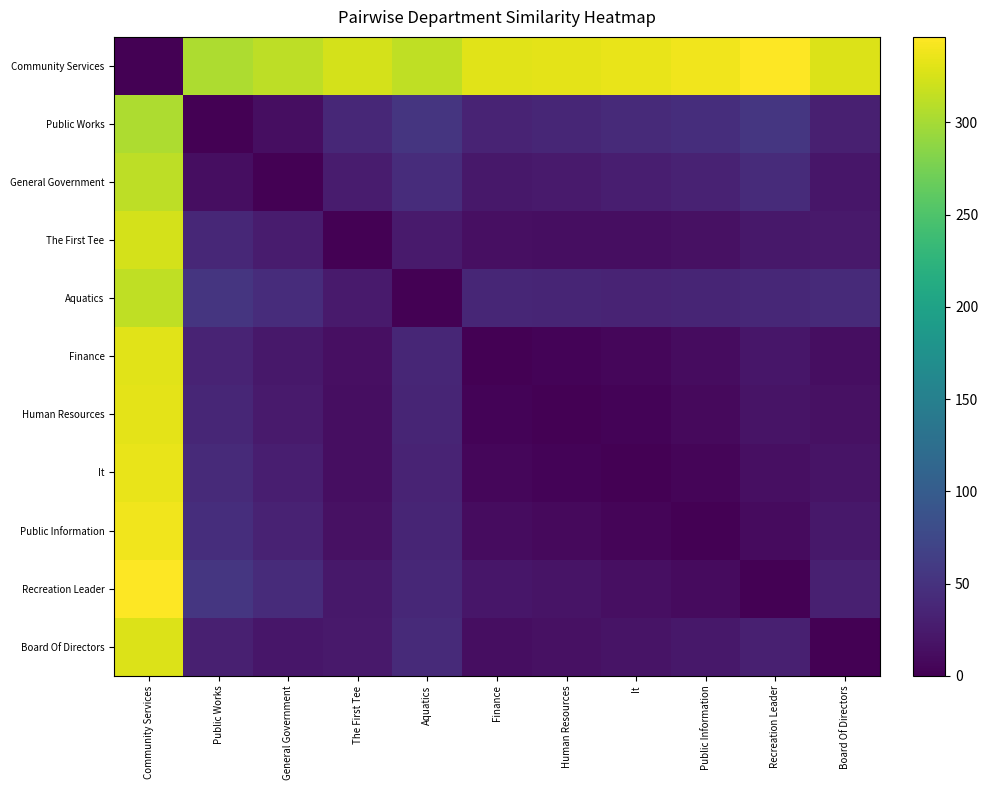

Reading left to right, list all the values displayed in this chart.

Community Services: Community Services=0.0	Public Works=303.9	General Government=311.8	The First Tee=323.9	Aquatics=313.3	Finance=330.7	Human Resources=332.0	It=334.4	Public Information=338.4	Recreation Leader=346.3	Board Of Directors=328.3
Public Works: Community Services=303.9	Public Works=0.0	General Government=12.7	The First Tee=39.1	Aquatics=52.9	Finance=34.6	Human Resources=37.0	It=40.9	Public Information=45.8	Recreation Leader=55.5	Board Of Directors=29.8
General Government: Community Services=311.8	Public Works=12.7	General Government=0.0	The First Tee=26.9	Aquatics=43.7	Finance=22.6	Human Resources=24.9	It=28.7	Public Information=33.5	Recreation Leader=43.2	Board Of Directors=20.9
The First Tee: Community Services=323.9	Public Works=39.1	General Government=26.9	The First Tee=0.0	Aquatics=24.6	Finance=14.4	Human Resources=13.1	It=12.9	Public Information=15.1	Recreation Leader=22.5	Board Of Directors=24.1
Aquatics: Community Services=313.3	Public Works=52.9	General Government=43.7	The First Tee=24.6	Aquatics=0.0	Finance=37.1	Human Resources=35.8	It=34.8	Public Information=36.0	Recreation Leader=39.1	Board Of Directors=41.8
Finance: Community Services=330.7	Public Works=34.6	General Government=22.6	The First Tee=14.4	Aquatics=37.1	Finance=0.0	Human Resources=2.7	It=6.6	Public Information=11.4	Recreation Leader=20.9	Board Of Directors=12.9
Human Resources: Community Services=332.0	Public Works=37.0	General Government=24.9	The First Tee=13.1	Aquatics=35.8	Finance=2.7	Human Resources=0.0	It=4.0	Public Information=8.8	Recreation Leader=18.4	Board Of Directors=14.9
It: Community Services=334.4	Public Works=40.9	General Government=28.7	The First Tee=12.9	Aquatics=34.8	Finance=6.6	Human Resources=4.0	It=0.0	Public Information=5.0	Recreation Leader=14.6	Board Of Directors=17.7
Public Information: Community Services=338.4	Public Works=45.8	General Government=33.5	The First Tee=15.1	Aquatics=36.0	Finance=11.4	Human Resources=8.8	It=5.0	Public Information=0.0	Recreation Leader=9.8	Board Of Directors=22.2
Recreation Leader: Community Services=346.3	Public Works=55.5	General Government=43.2	The First Tee=22.5	Aquatics=39.1	Finance=20.9	Human Resources=18.4	It=14.6	Public Information=9.8	Recreation Leader=0.0	Board Of Directors=30.3
Board Of Directors: Community Services=328.3	Public Works=29.8	General Government=20.9	The First Tee=24.1	Aquatics=41.8	Finance=12.9	Human Resources=14.9	It=17.7	Public Information=22.2	Recreation Leader=30.3	Board Of Directors=0.0